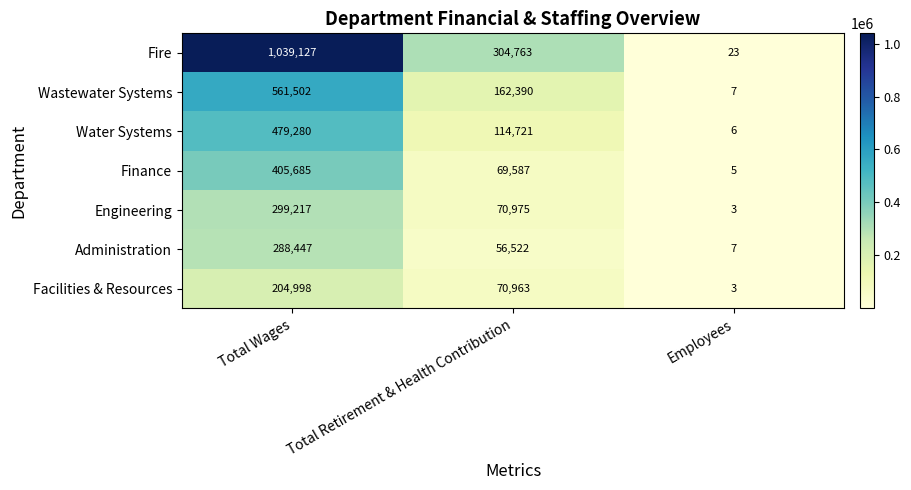

Rank the series at Total Retirement & Health Contribution from highest to lowest value.

Fire, Wastewater Systems, Water Systems, Engineering, Facilities & Resources, Finance, Administration